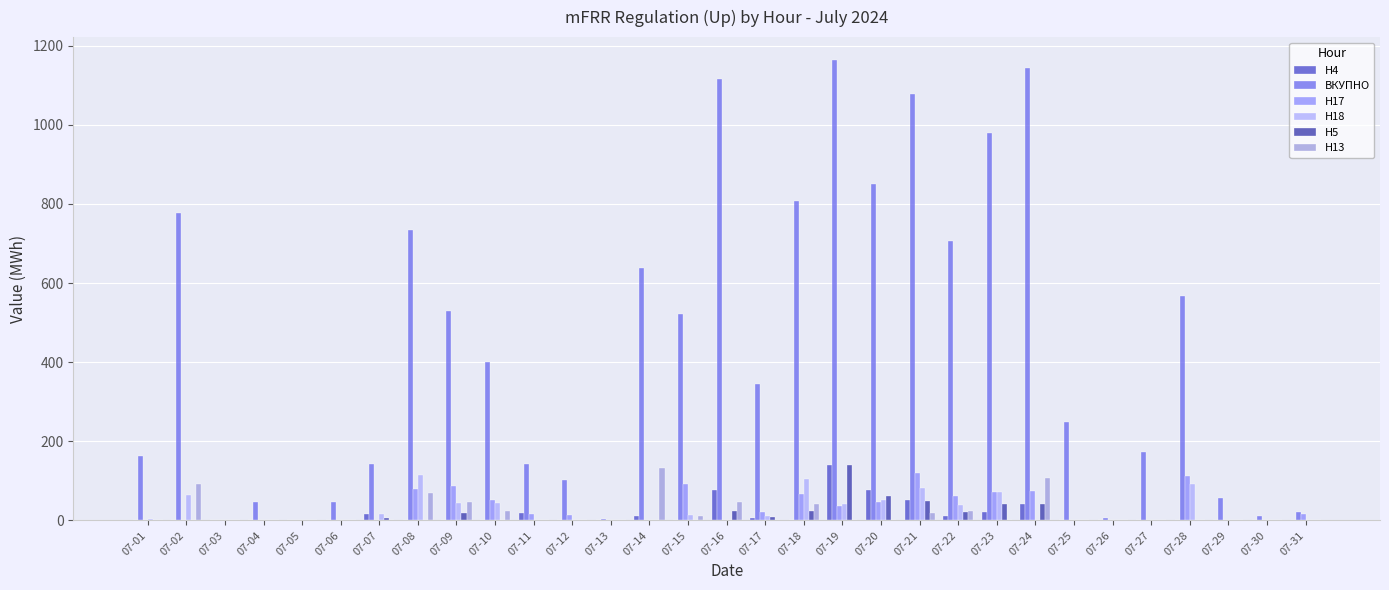

What are all the series names shown in the legend?

H4, ВКУПНО, H17, H18, H5, H13